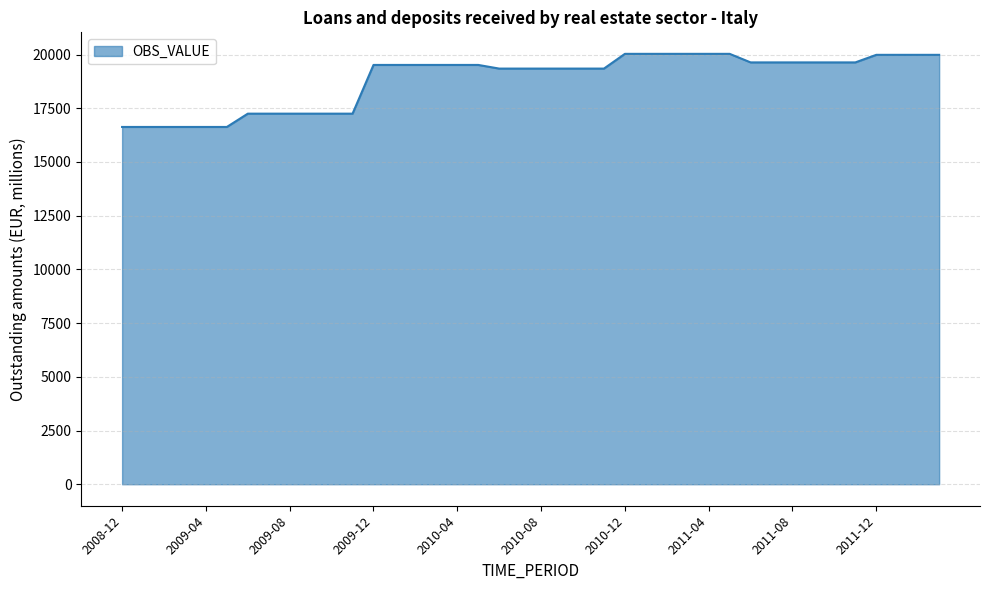

What is the minimum value shown in the chart?

16630